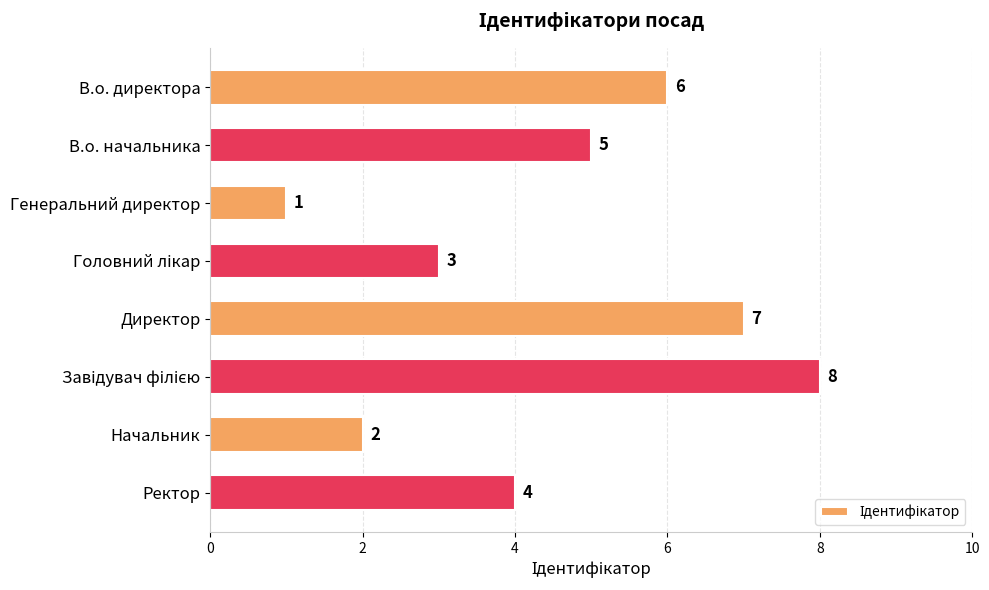

How many series are shown in this chart?

1